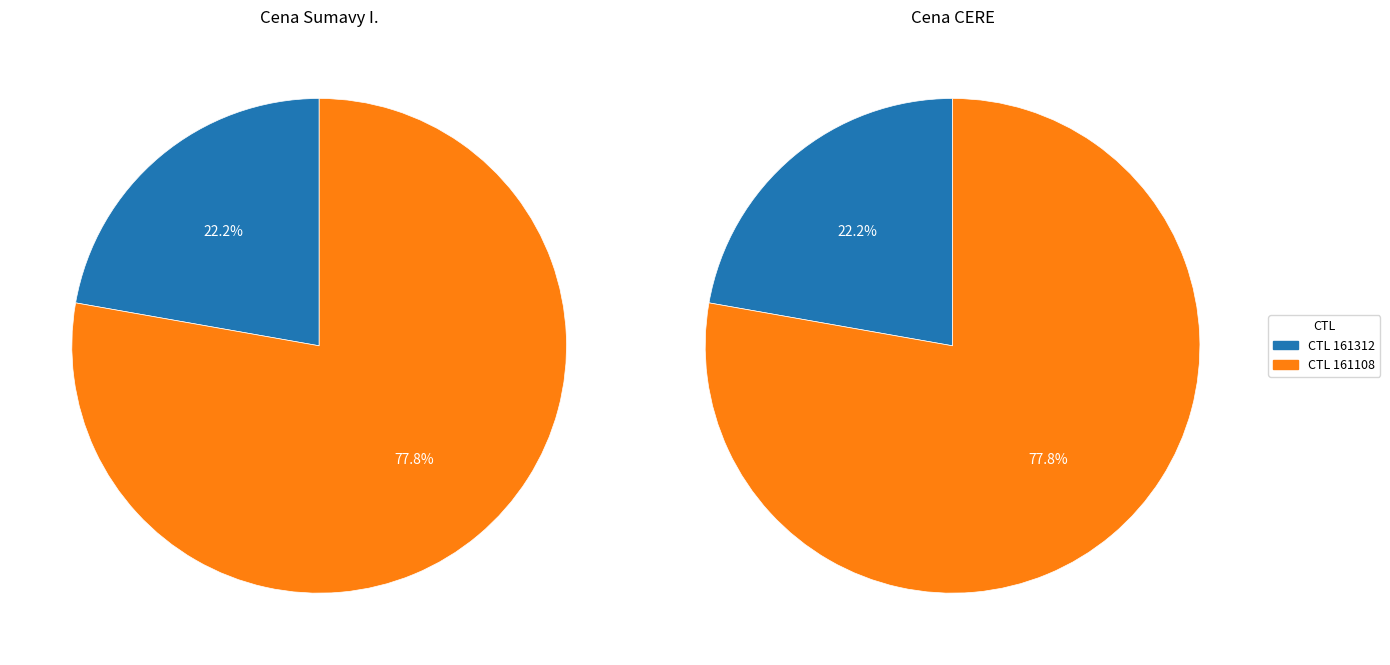

Which slice represents more than half of the pie?

161108